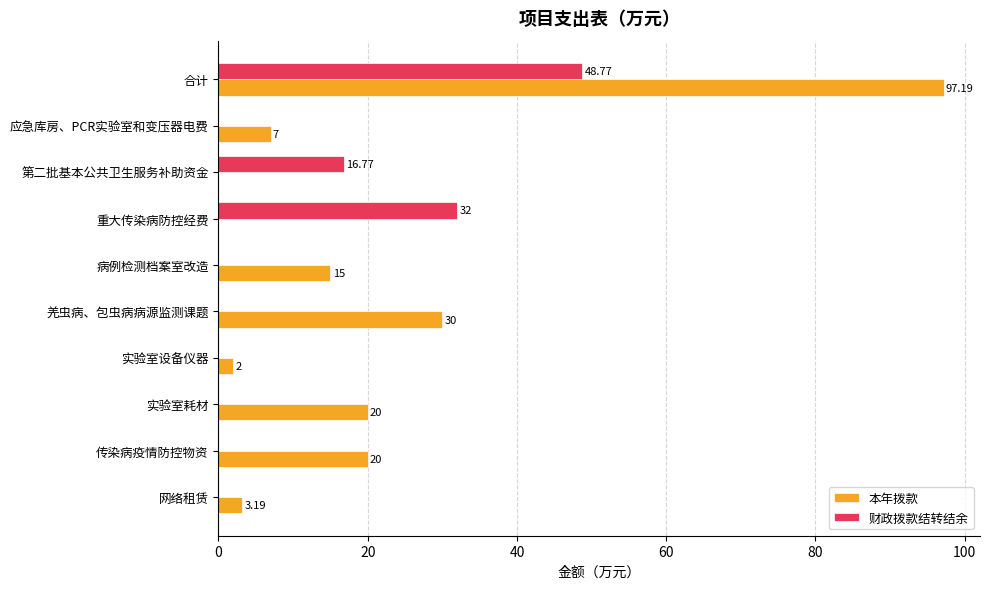

How many values in 本年拨款 are above zero?

8